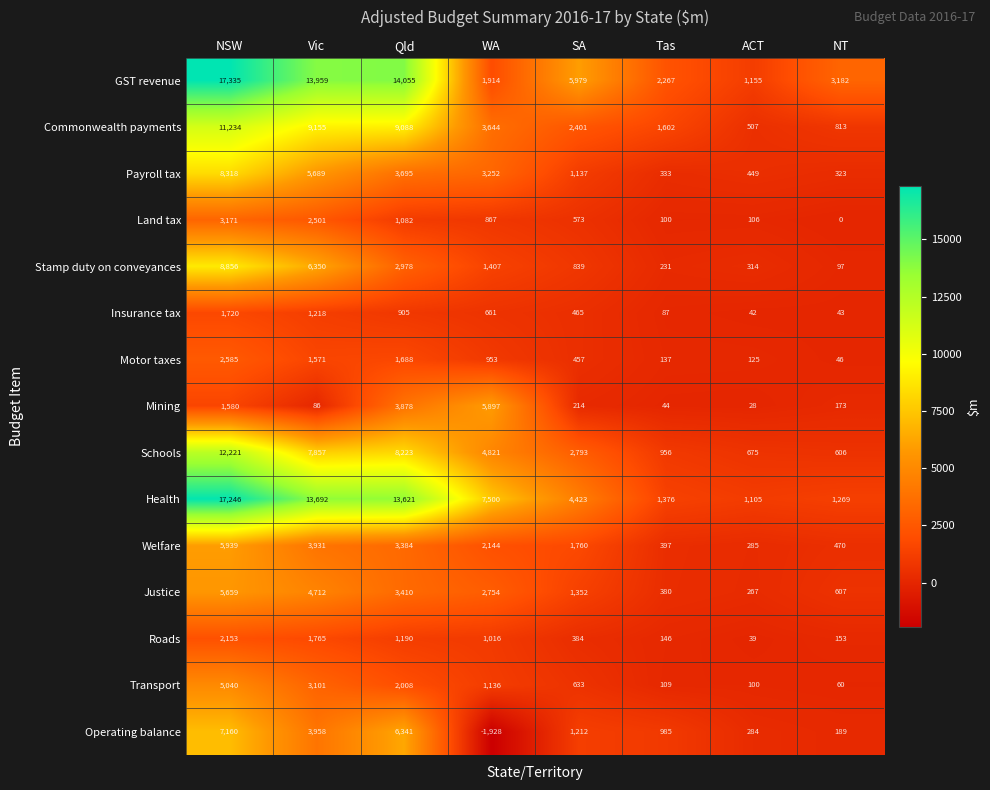

Which series has the largest range (max minus min)?

GST revenue